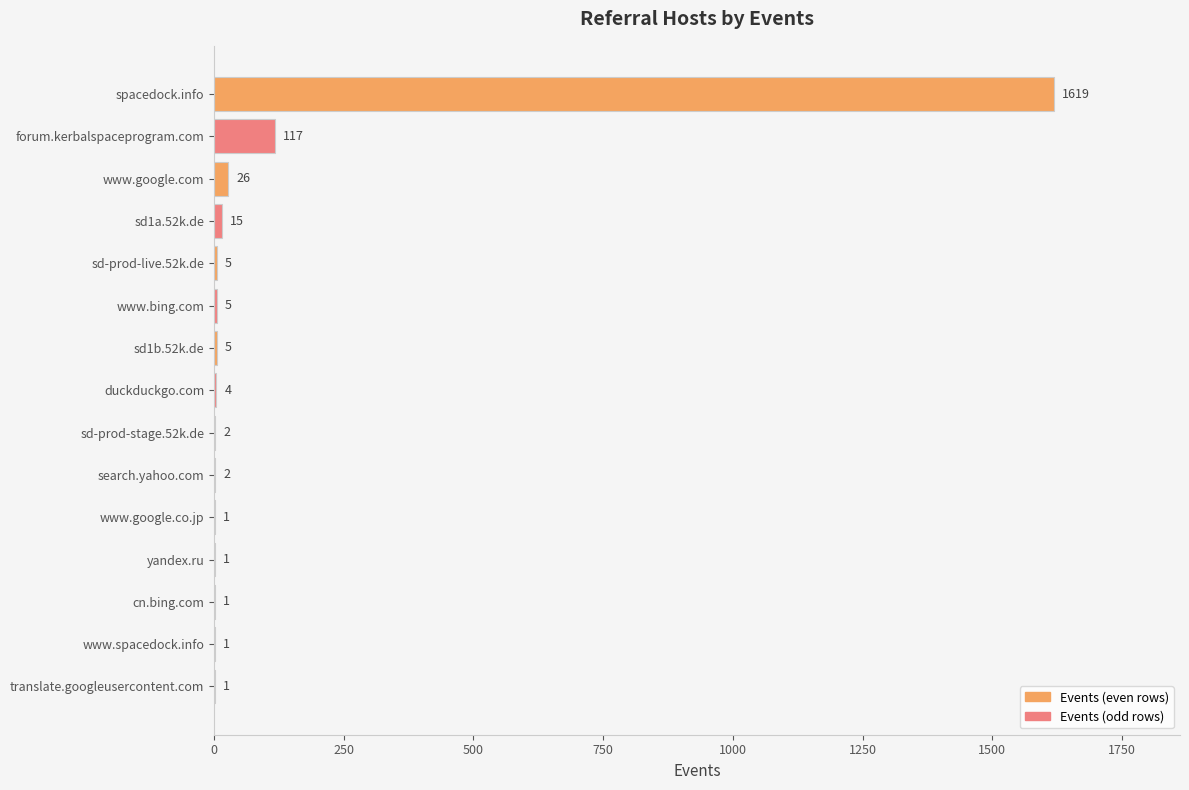

Is it true that the value at www.google.com is 26?

True